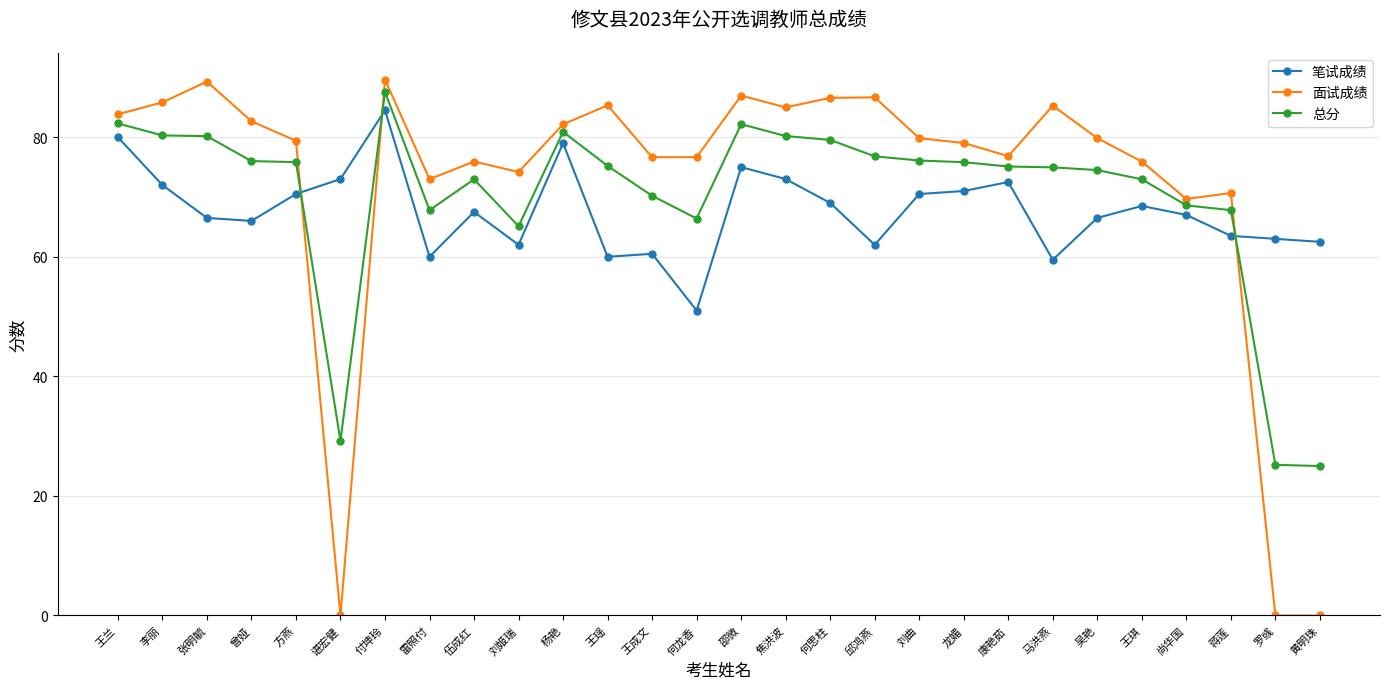

Which series changed the most between 何思柱 and 刘曲?

面试成绩